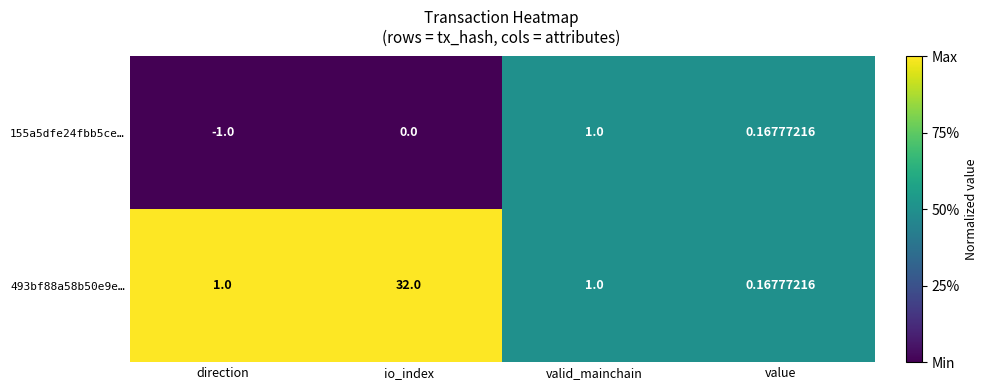

Is the value of 155a5dfe24fbb5ce… at direction greater than the value of 493bf88a58b50e9e… at valid_mainchain?

No